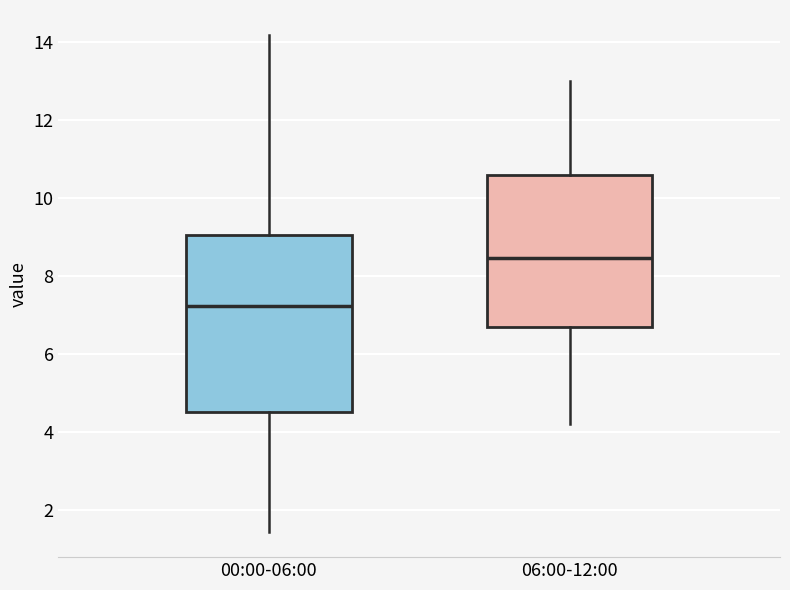

Which box has the highest median line?

06:00-12:00